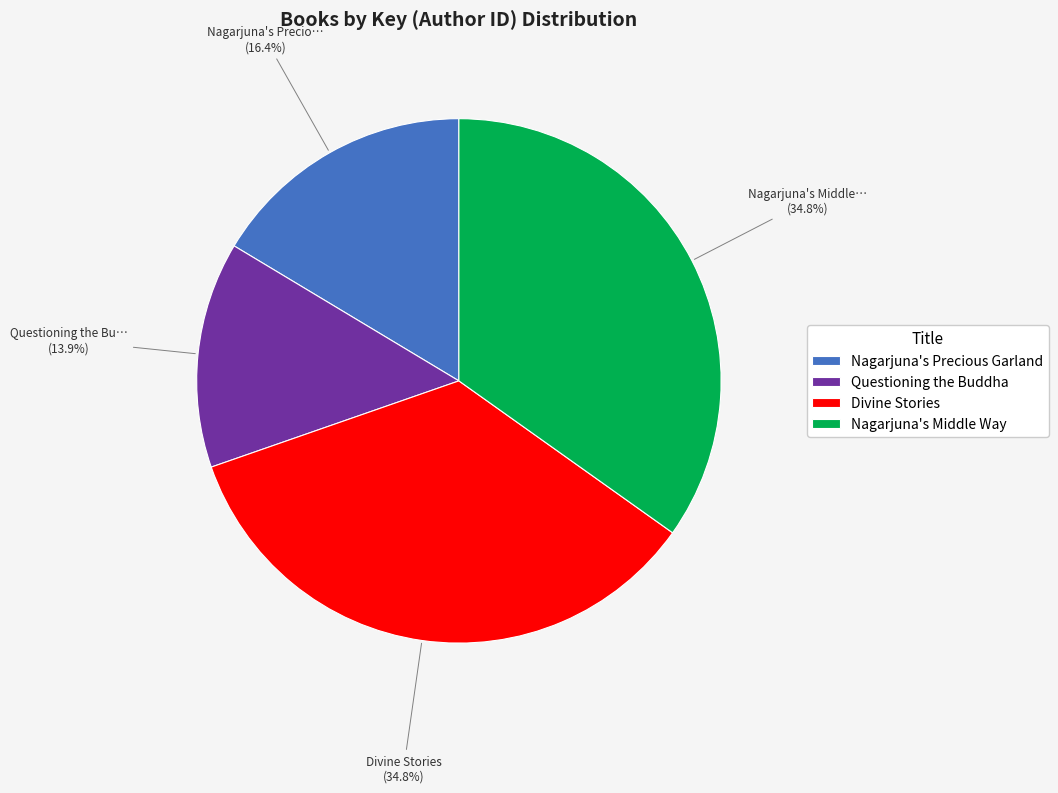

True or false: Divine Stories accounts for 25% of the total.

False